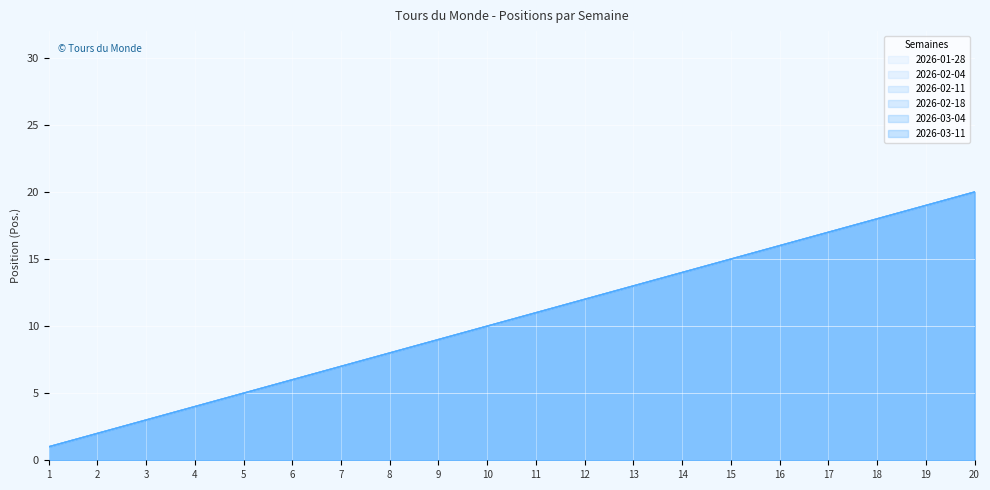

How many lines are shown in the chart?

6